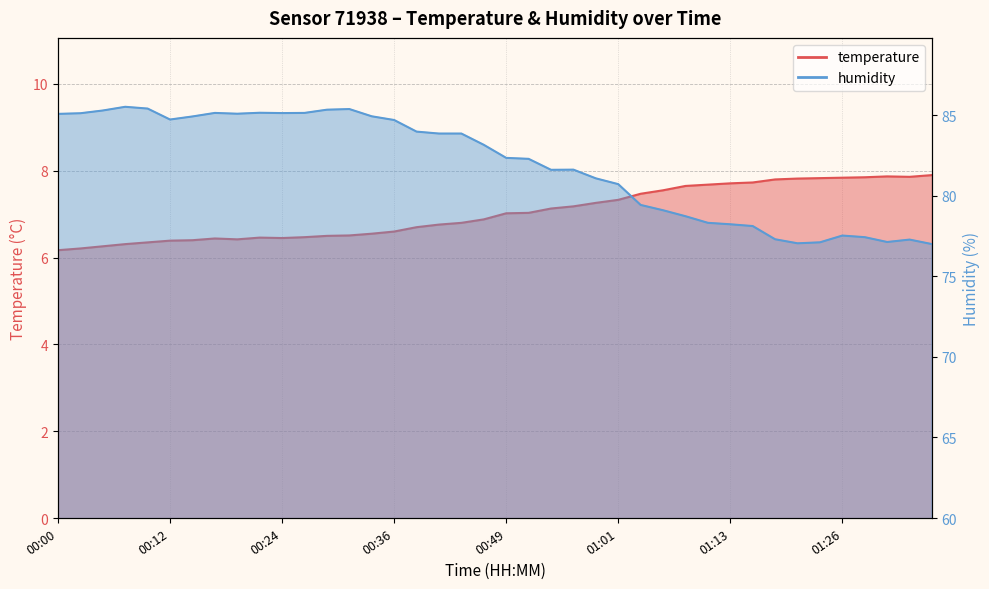

What is the average value of the temperature series?

7.0